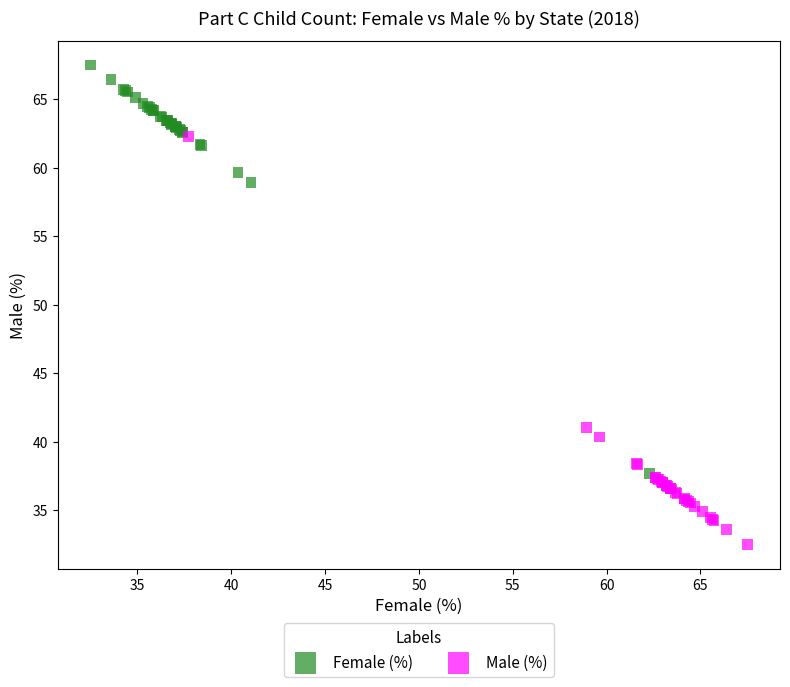

Which series reaches the minimum Y coordinate?

Male (%)